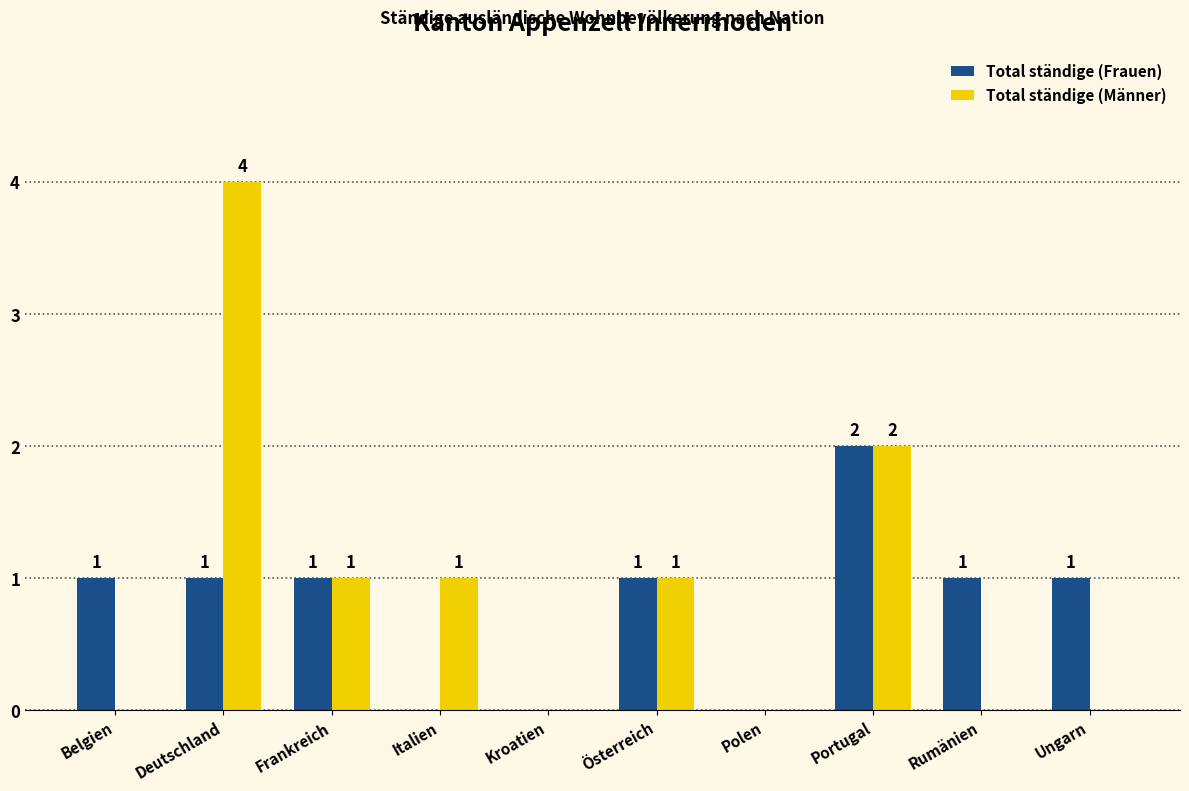

Which category has the highest value in the Total ständige (Männer) series?

Deutschland